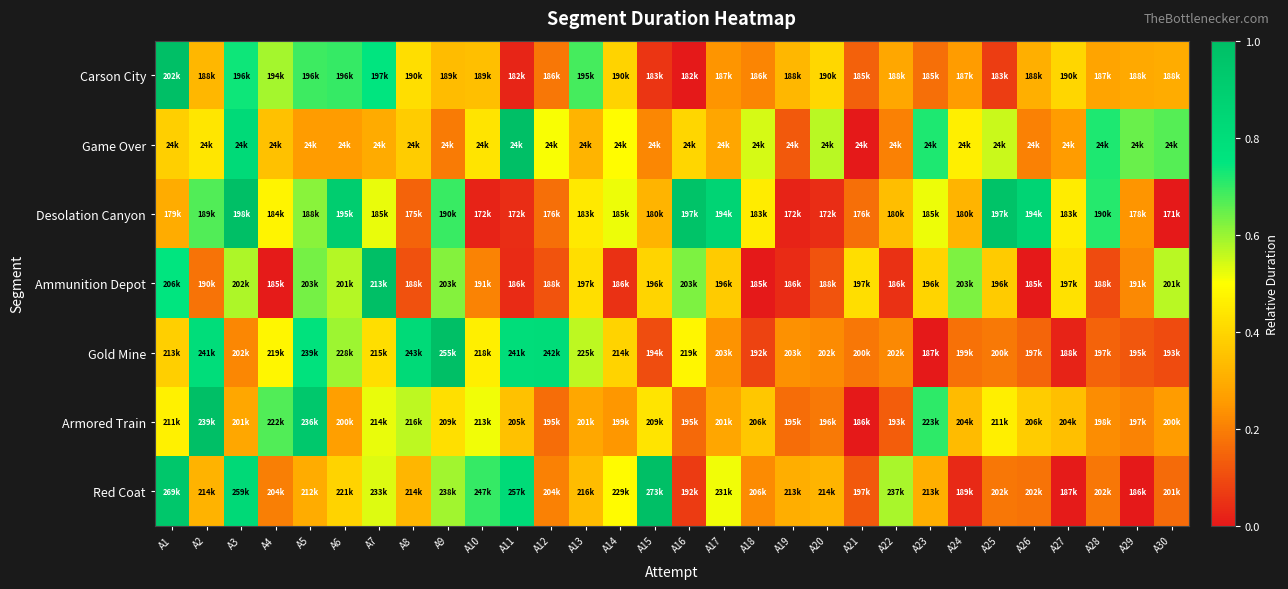

Rank the series by their maximum value, from lowest to highest.

Carson City, Game Over, Desolation Canyon, Ammunition Depot, Gold Mine, Armored Train, Red Coat